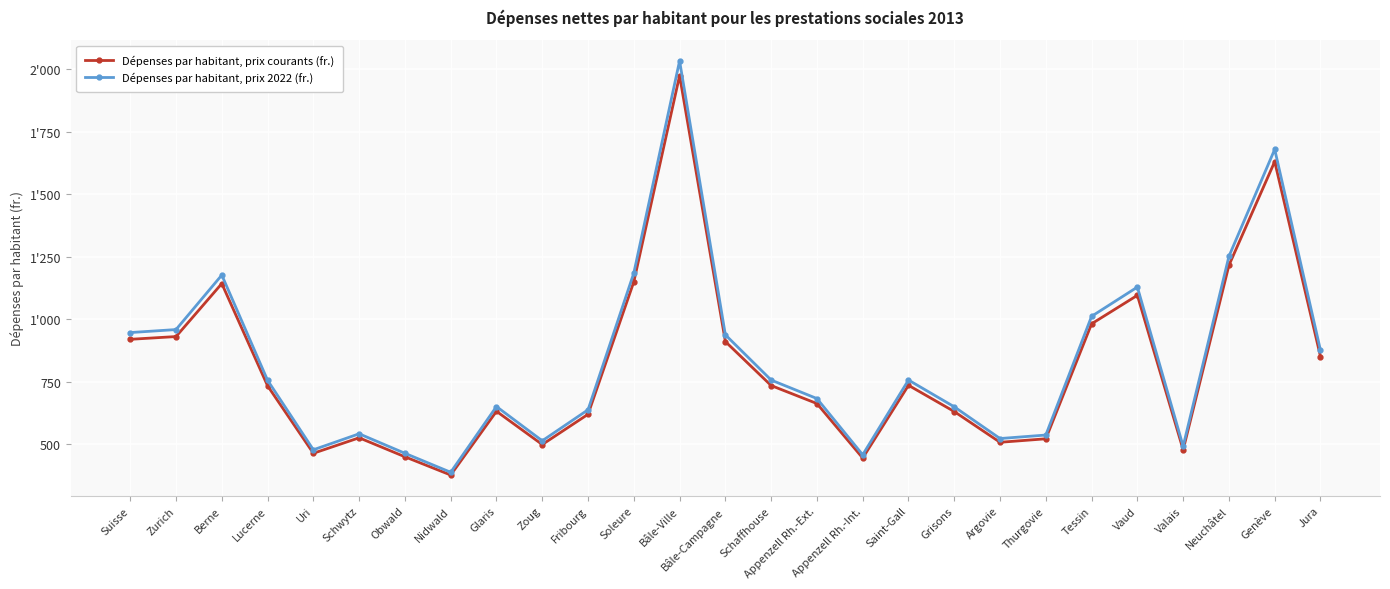

What are all the series names shown in the legend?

Dépenses par habitant, prix courants (fr.), Dépenses par habitant, prix 2022 (fr.)